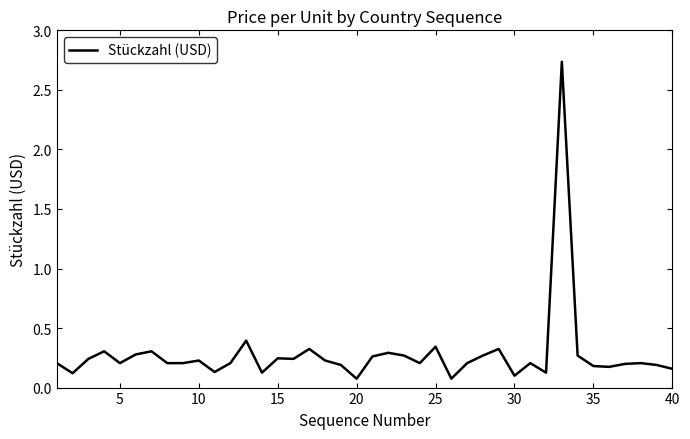

How many lines are shown in the chart?

1